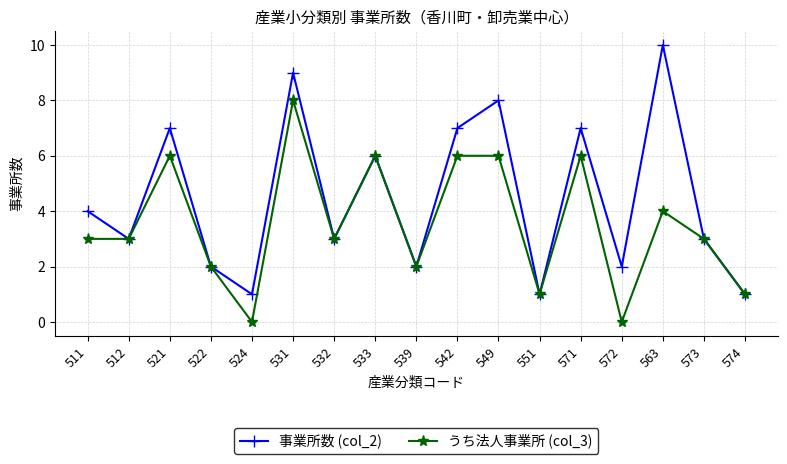

At which category does the chart reach its peak across all series?

563